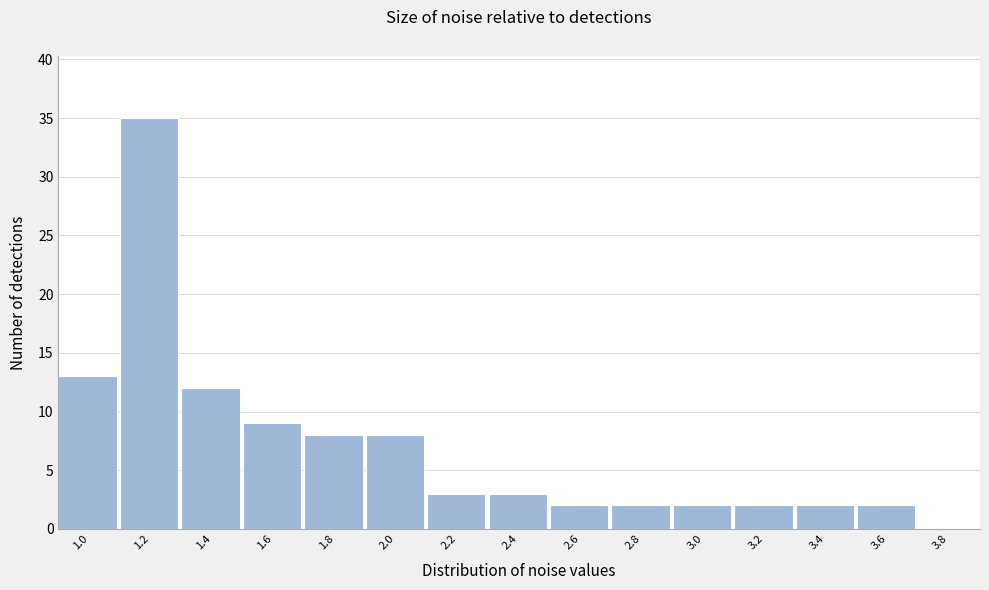

Reading left to right, list all the values displayed in this chart.

1.0=13	1.2=35	1.4=12	1.6=9	1.8=8	2.0=8	2.2=3	2.4=3	2.6=2	2.8=2	3.0=2	3.2=2	3.4=2	3.6=2	3.8=0